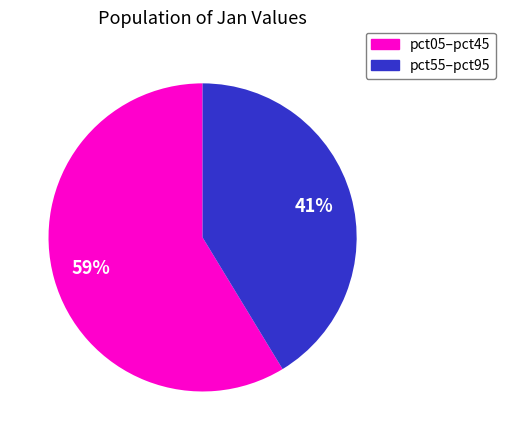

Does any single category account for the majority?

Yes